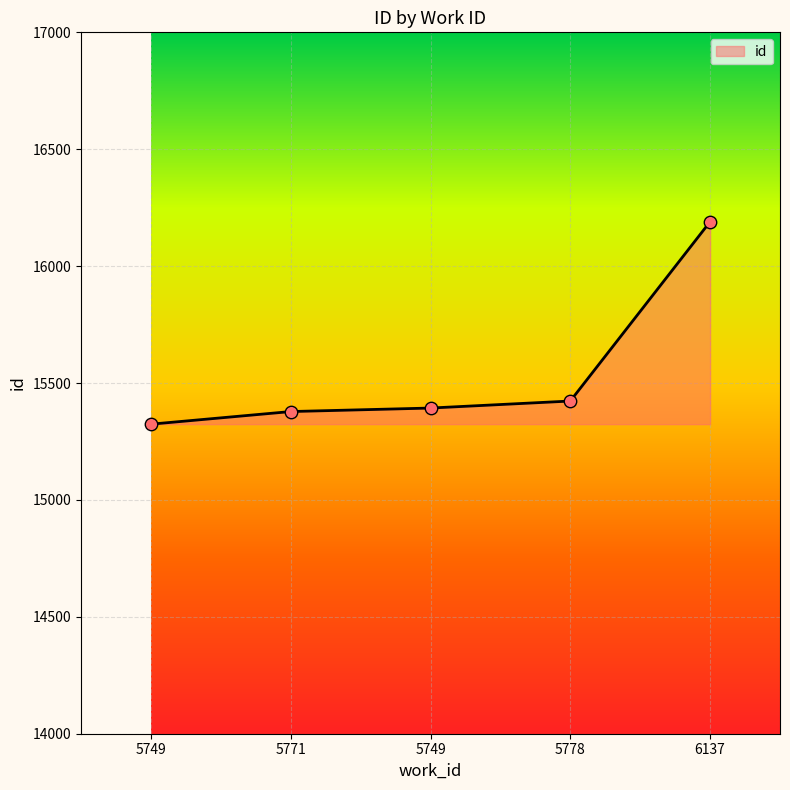

Between 5749 and 5771, which is larger?

5749